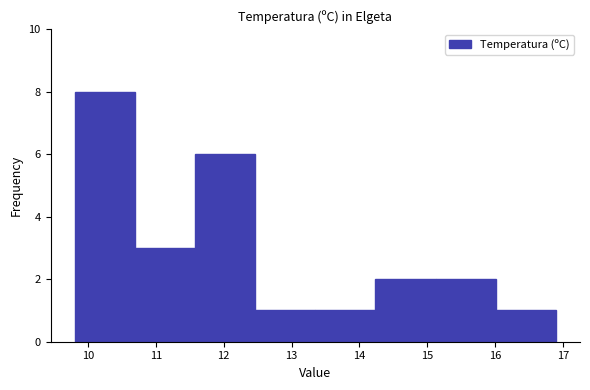

Reading left to right, list every bar in this chart as the range it spans on the x-axis followed by its height. Neither the bar edges nor the heights are printed on the chart, so give them approximately, as read against the axes.

9.8 to 10.7: 8
10.7 to 11.6: 3
11.6 to 12.5: 6
12.5 to 13.4: 1
13.4 to 14.2: 1
14.2 to 15.1: 2
15.1 to 16.0: 2
16.0 to 16.9: 1